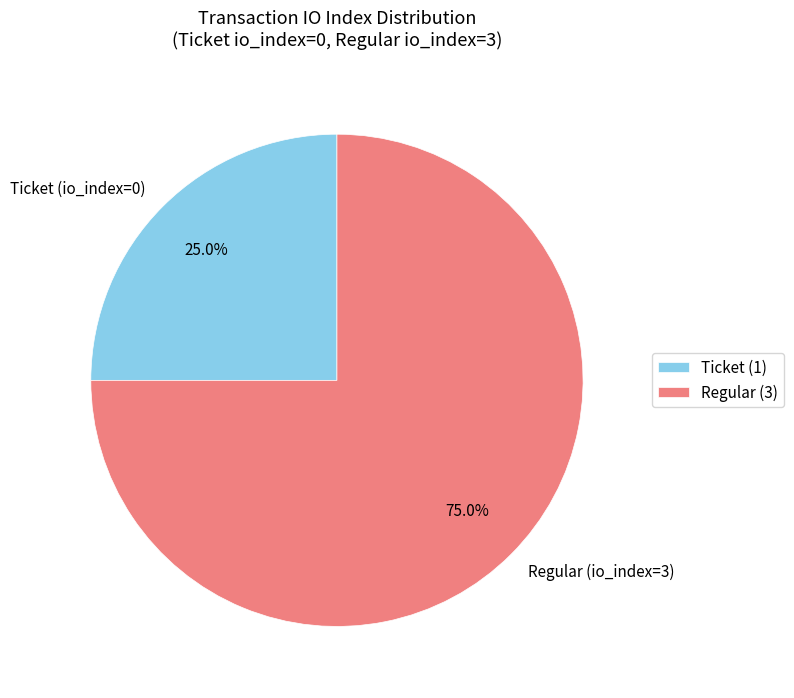

To the nearest percent, what is the difference between the Ticket (io_index=0) and Regular (io_index=3) slice percentages?

50%